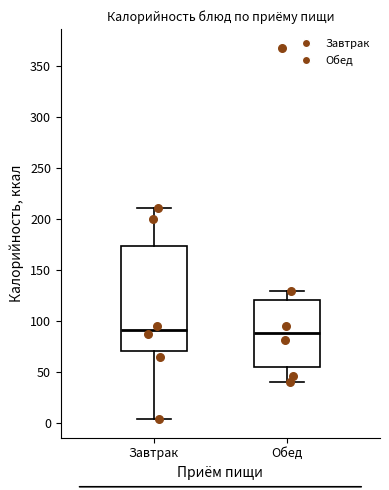

Where does the median line of the box for Обед sit on the y-axis? The values are not printed on the chart, so give them approximately, as read against the axis.

90